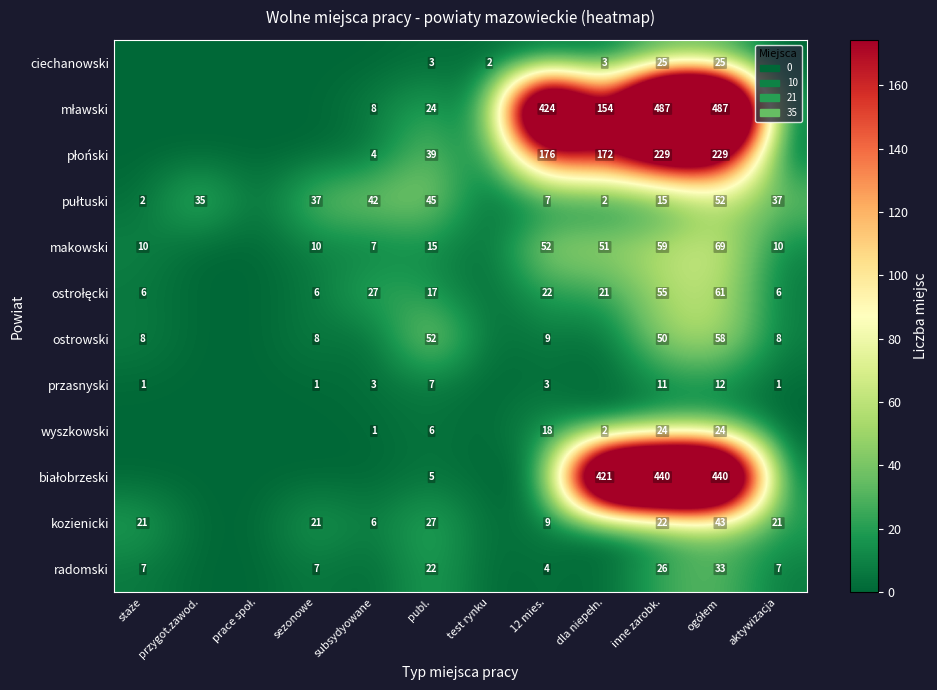

True or false: ostrowski has a value of 8 at aktywizacja.

True